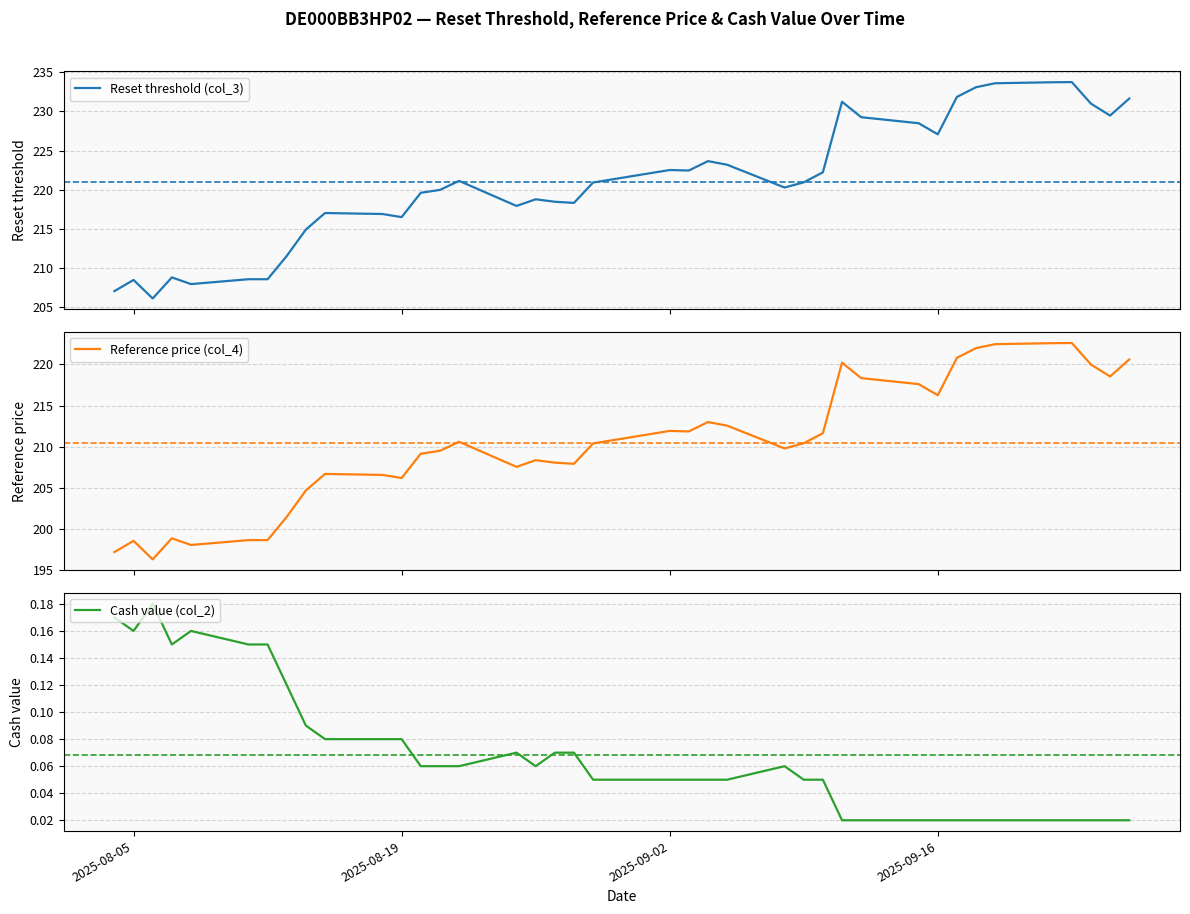

What is the highest value of the Reset threshold (col_3) series?

233.7